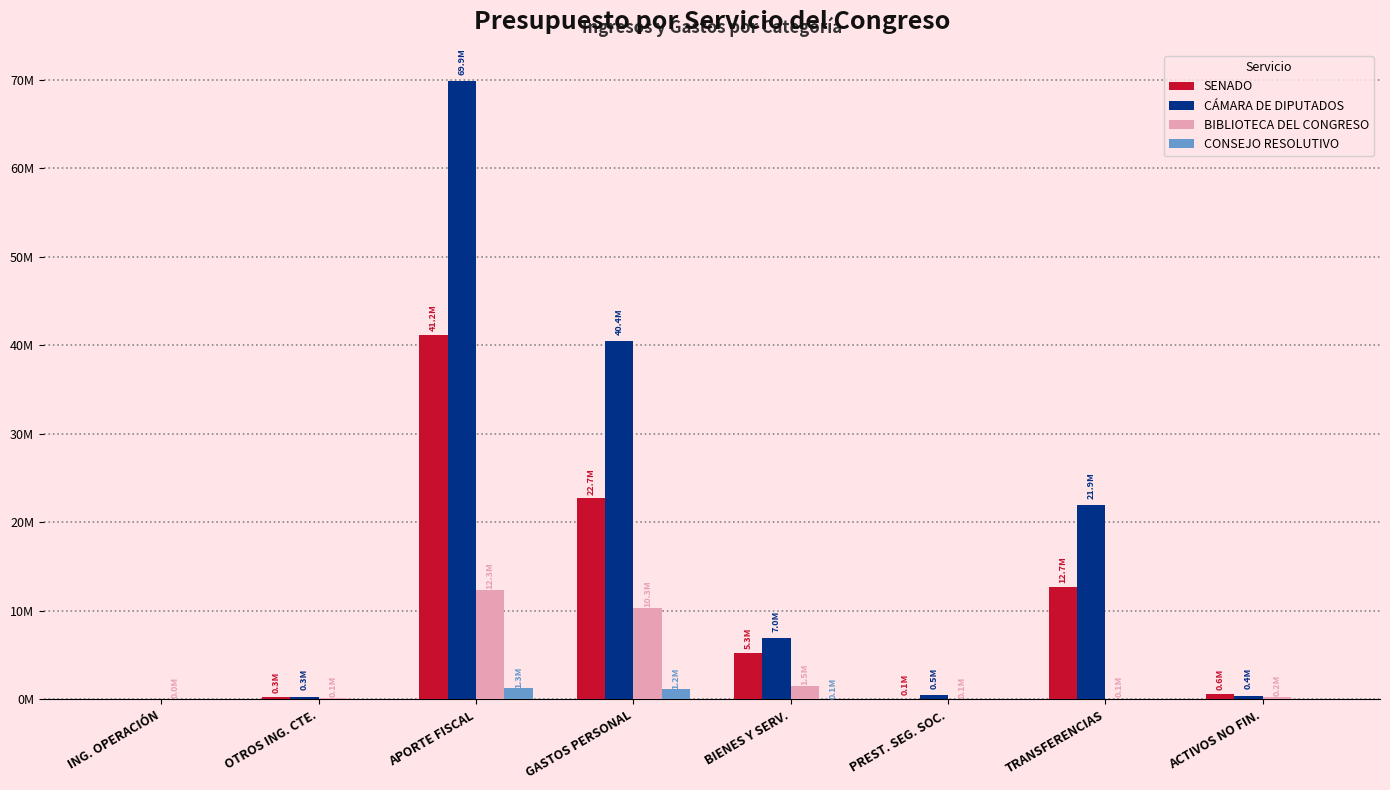

Does the chart contain stacked bars?

No